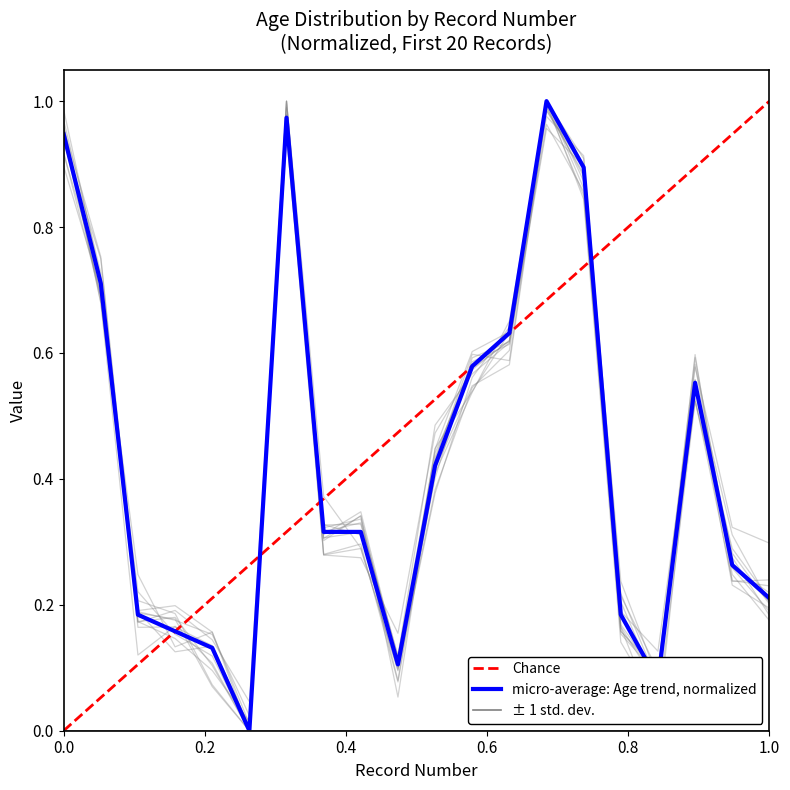

Rank the categories by value from highest to lowest.

14, 7, 1, 15, 2, 13, 12, 18, 11, 8, 9, 19, 20, 3, 16, 4, 5, 10, 17, 6